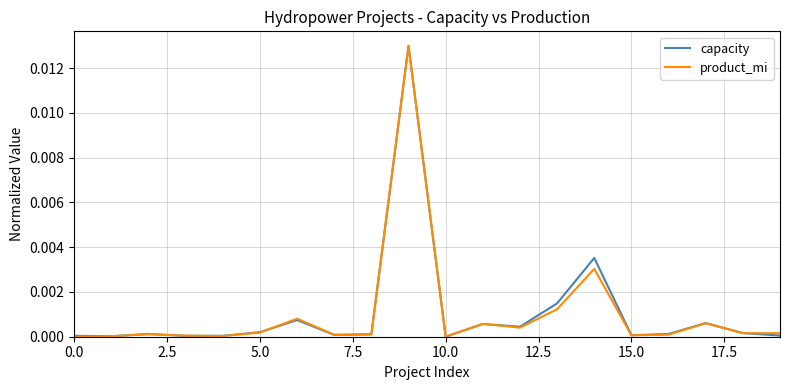

Does the chart display data point markers on the line(s)?

No